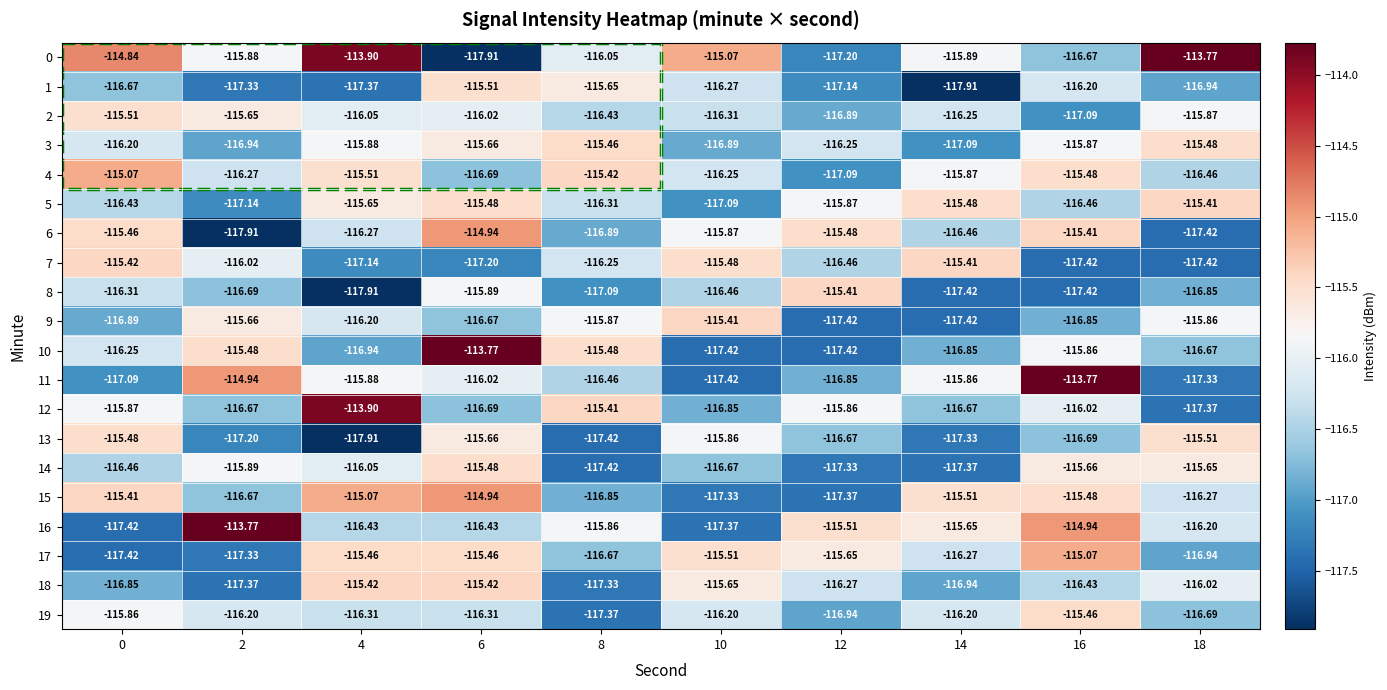

Is the value of 14 at 12 greater than the value of 12 at 14?

No